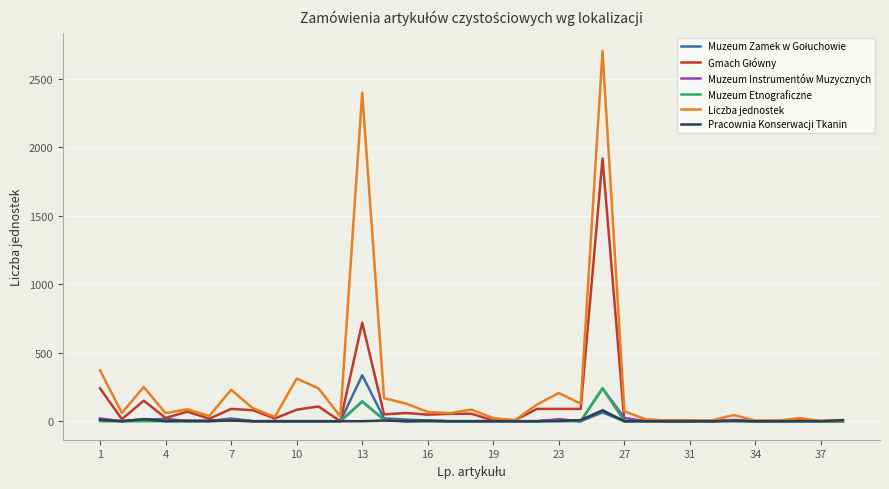

What is the highest value of the Liczba jednostek series?

2704